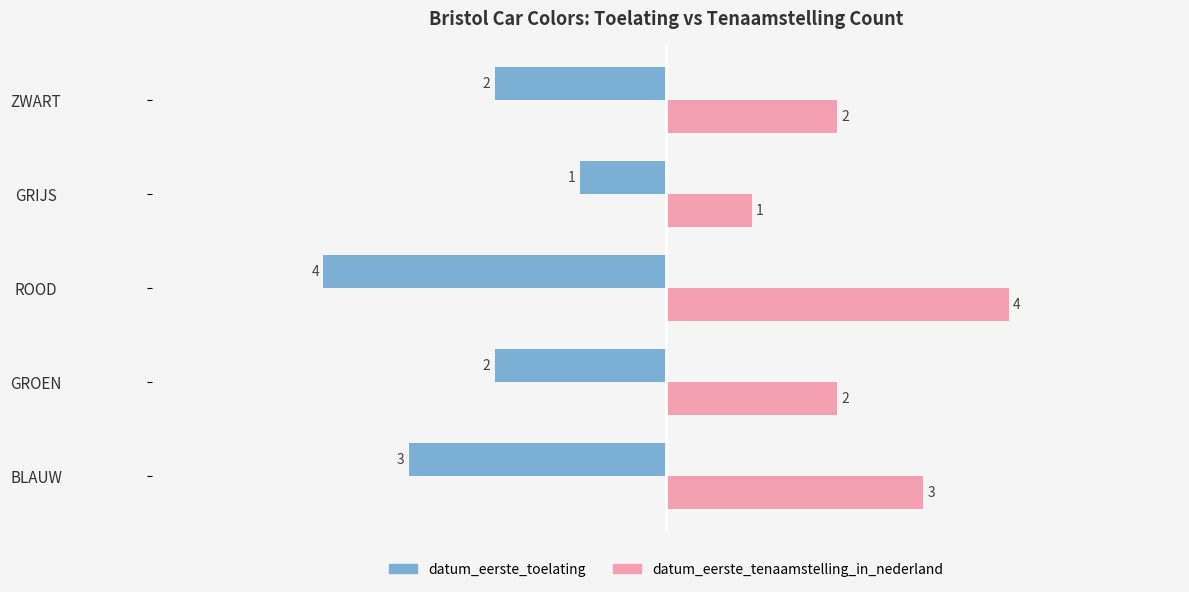

Which series has the largest total across all categories?

datum_eerste_tenaamstelling_in_nederland